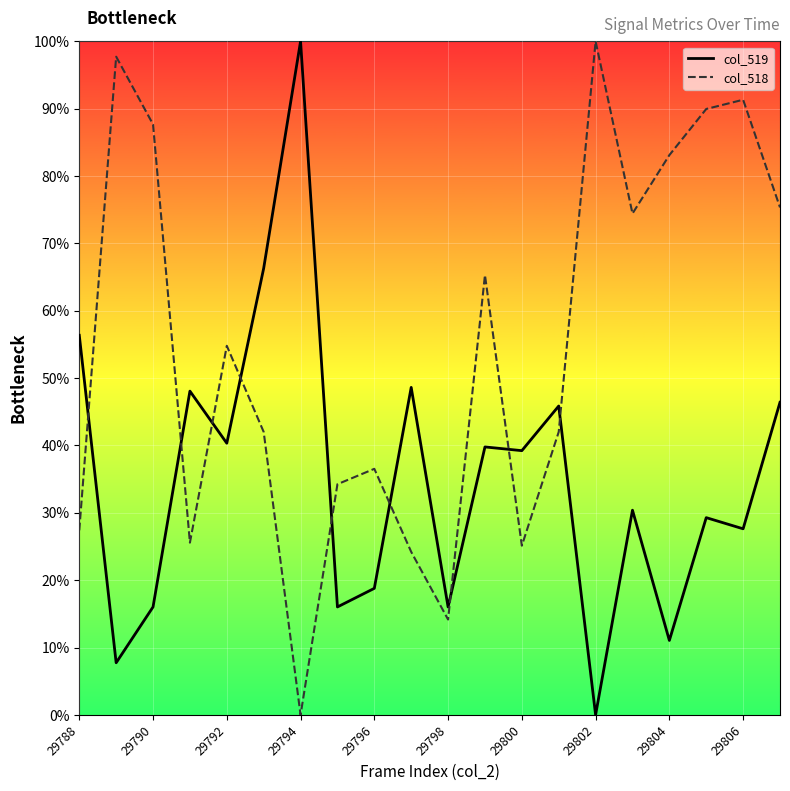

What is the maximum value for col_519?

100.0